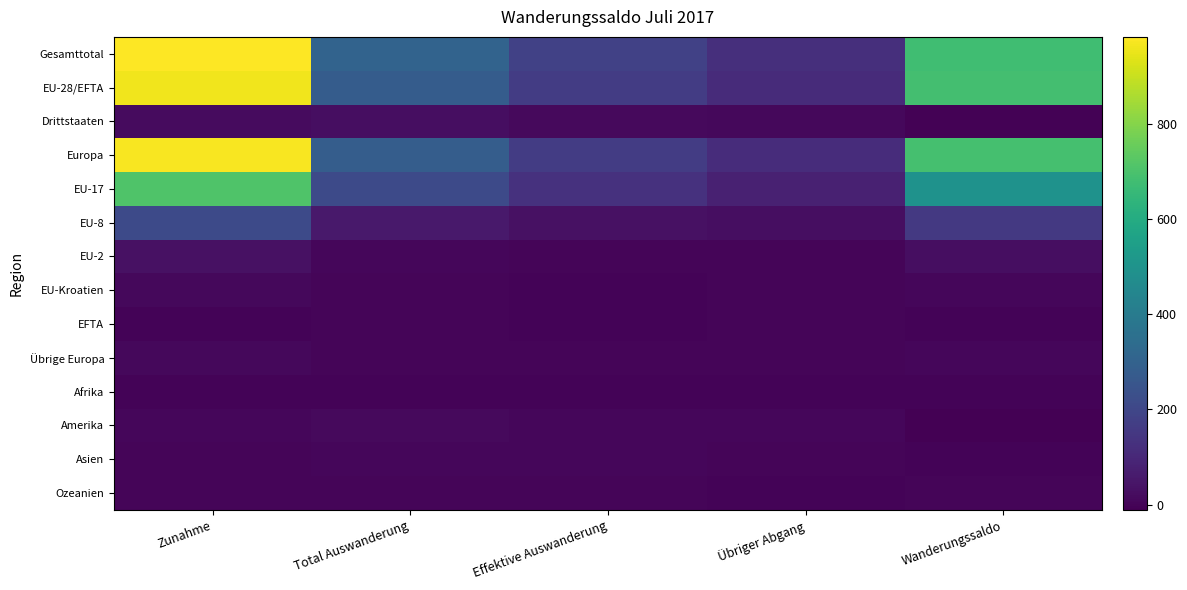

What is the difference between the highest and lowest values at Zunahme?

982